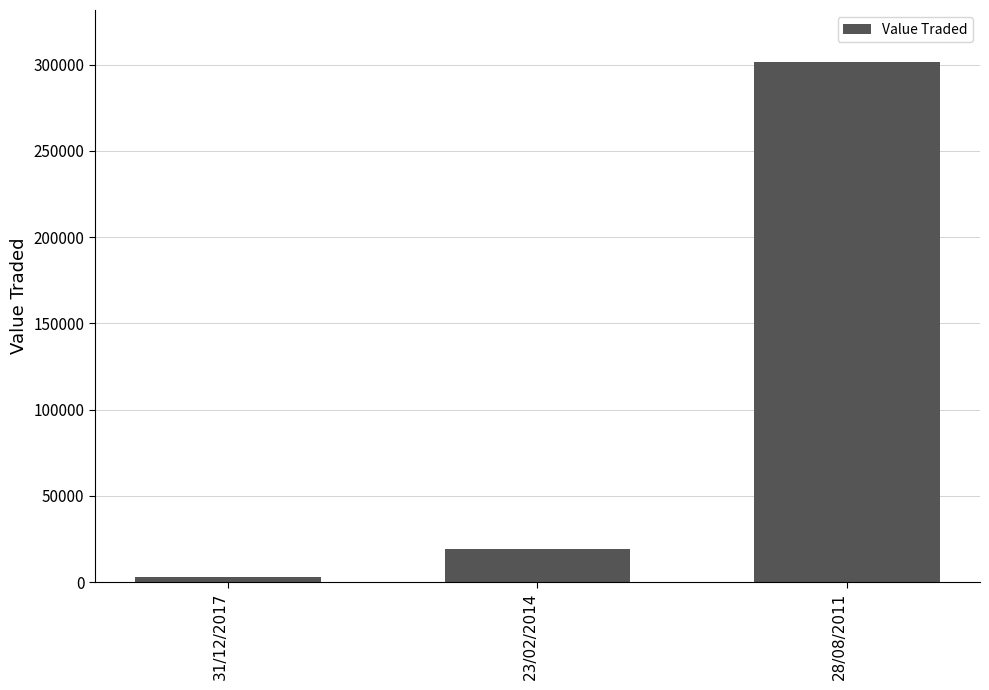

Is it true that the value at 28/08/2011 is 301500?

True